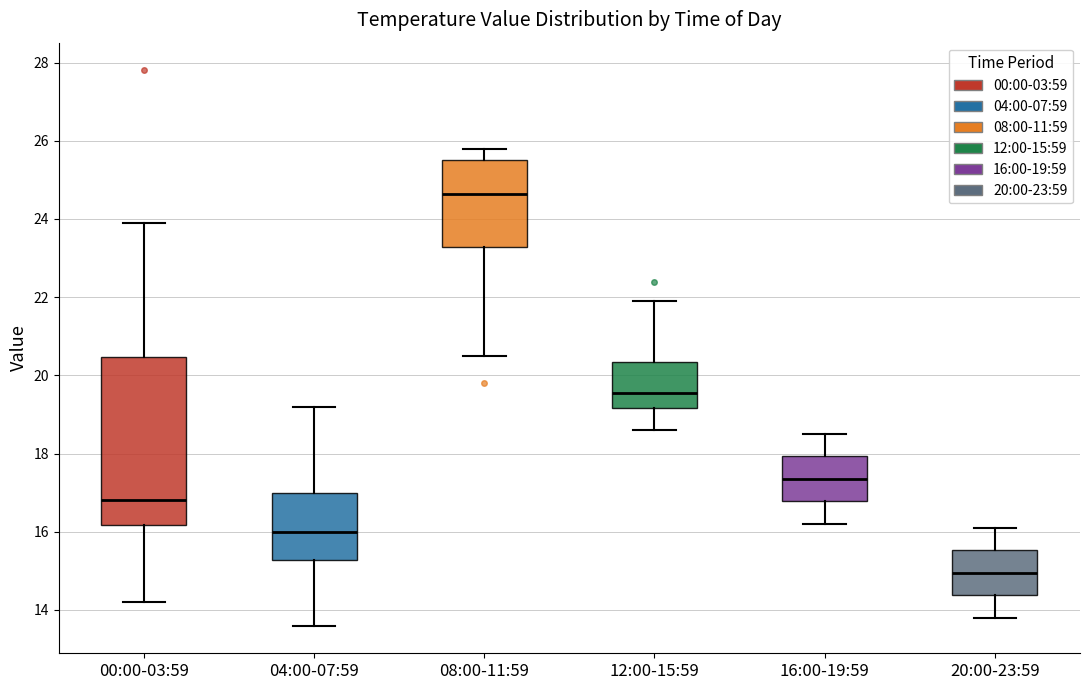

Where is the lower edge of the box for 08:00-11:59 on the y-axis? The values are not printed on the chart, so give them approximately, as read against the axis.

23.2